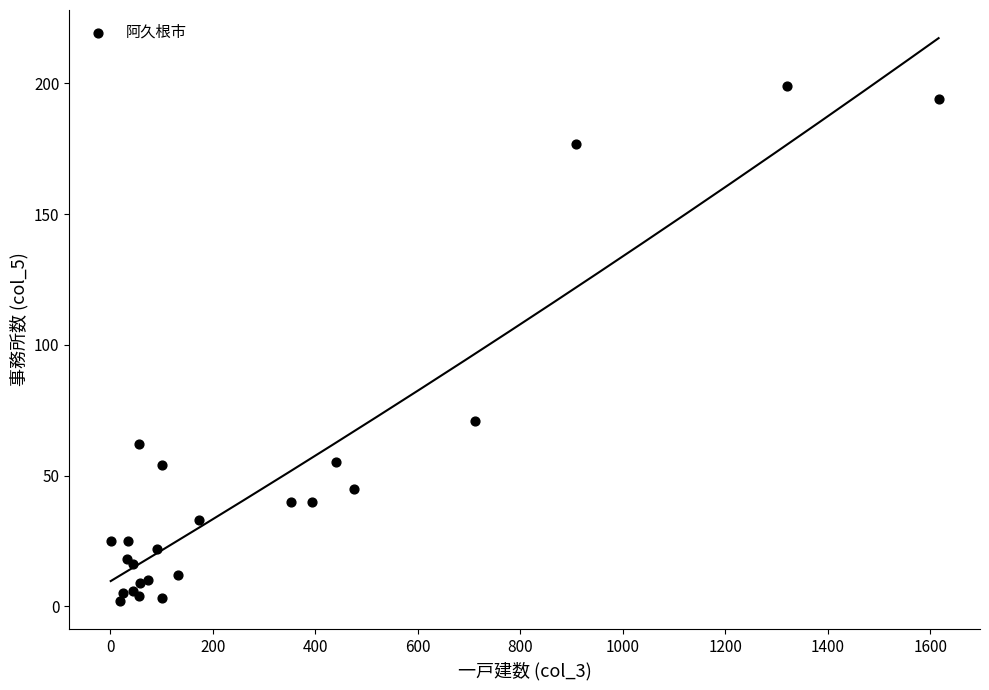

What Y value in the scatter plot is closest to 100?

71